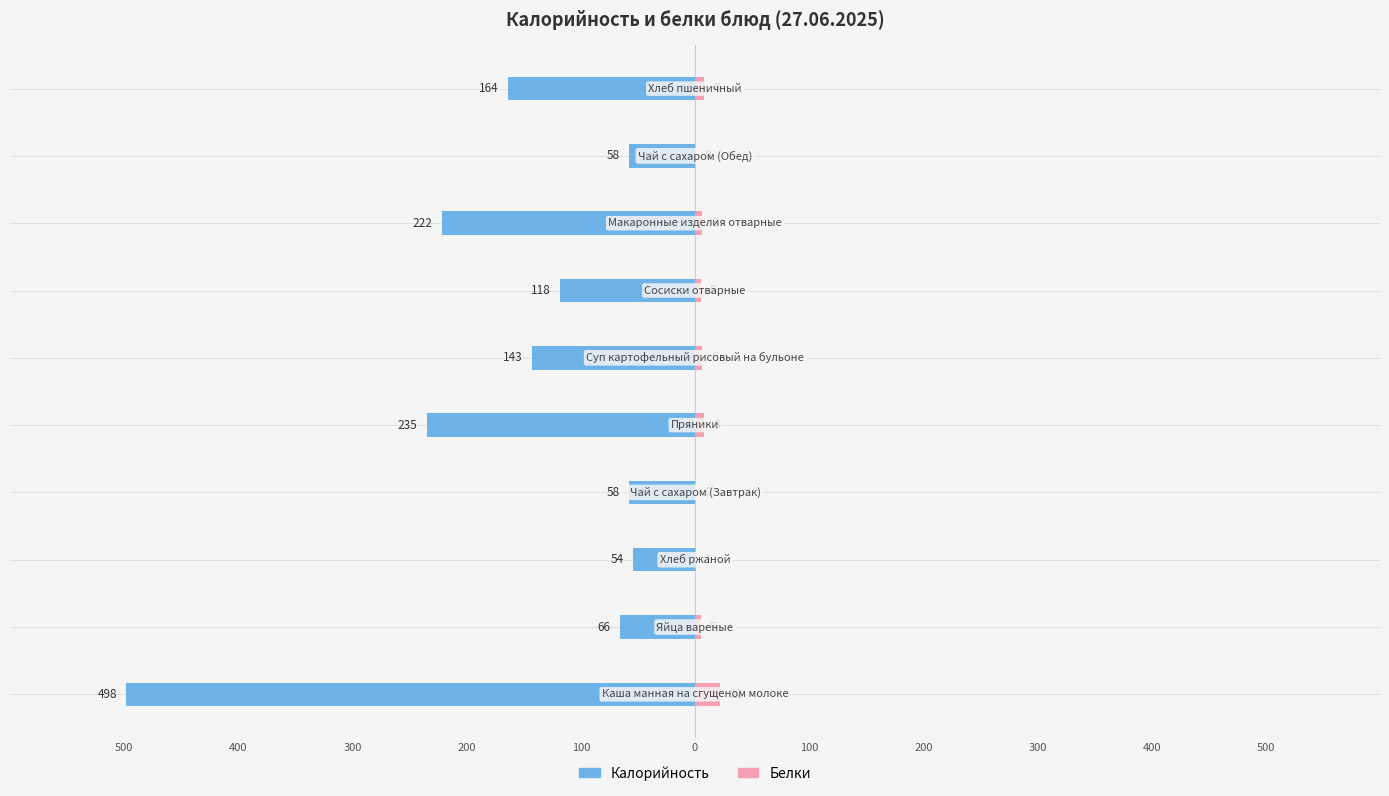

Reading left to right, transcribe all the data shown in this chart.

Калорийность: 500=-498	400=-66	300=-54	200=-58	100=-235	0=-143	100=-118	200=-222	300=-58	400=-164
Белки: 500=22	400=5	300=1	200=0	100=8	0=6	100=5	200=6	300=0	400=8